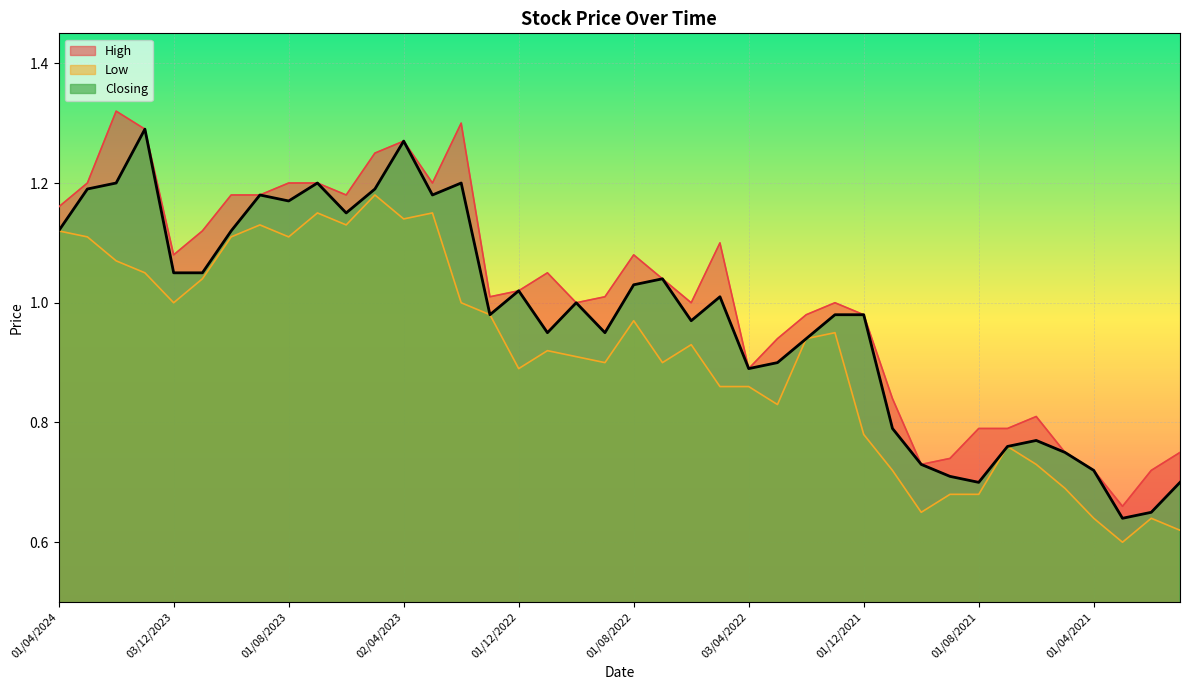

Reading left to right, list all the values displayed in this chart.

High: 01/04/2024=1.2	03/03/2024=1.2	01/02/2024=1.3	02/01/2024=1.3	03/12/2023=1.1	01/11/2023=1.1	01/10/2023=1.2	03/09/2023=1.2	01/08/2023=1.2	02/07/2023=1.2	04/06/2023=1.2	01/05/2023=1.2	02/04/2023=1.3	01/03/2023=1.2	01/02/2023=1.3	02/01/2023=1.0	01/12/2022=1.0	01/11/2022=1.1	02/10/2022=1.0	01/09/2022=1.0	01/08/2022=1.1	03/07/2022=1.0	01/06/2022=1.0	08/05/2022=1.1	03/04/2022=0.9	01/03/2022=0.9	01/02/2022=1.0	02/01/2022=1.0	01/12/2021=1.0	01/11/2021=0.8	03/10/2021=0.7	01/09/2021=0.7	01/08/2021=0.8	01/07/2021=0.8	01/06/2021=0.8	02/05/2021=0.8	01/04/2021=0.7	01/03/2021=0.7	01/02/2021=0.7	03/01/2021=0.8
Low: 01/04/2024=1.1	03/03/2024=1.1	01/02/2024=1.1	02/01/2024=1.1	03/12/2023=1.0	01/11/2023=1.0	01/10/2023=1.1	03/09/2023=1.1	01/08/2023=1.1	02/07/2023=1.1	04/06/2023=1.1	01/05/2023=1.2	02/04/2023=1.1	01/03/2023=1.1	01/02/2023=1.0	02/01/2023=1.0	01/12/2022=0.9	01/11/2022=0.9	02/10/2022=0.9	01/09/2022=0.9	01/08/2022=1.0	03/07/2022=0.9	01/06/2022=0.9	08/05/2022=0.9	03/04/2022=0.9	01/03/2022=0.8	01/02/2022=0.9	02/01/2022=0.9	01/12/2021=0.8	01/11/2021=0.7	03/10/2021=0.7	01/09/2021=0.7	01/08/2021=0.7	01/07/2021=0.8	01/06/2021=0.7	02/05/2021=0.7	01/04/2021=0.6	01/03/2021=0.6	01/02/2021=0.6	03/01/2021=0.6
Closing: 01/04/2024=1.1	03/03/2024=1.2	01/02/2024=1.2	02/01/2024=1.3	03/12/2023=1.1	01/11/2023=1.1	01/10/2023=1.1	03/09/2023=1.2	01/08/2023=1.2	02/07/2023=1.2	04/06/2023=1.1	01/05/2023=1.2	02/04/2023=1.3	01/03/2023=1.2	01/02/2023=1.2	02/01/2023=1.0	01/12/2022=1.0	01/11/2022=0.9	02/10/2022=1.0	01/09/2022=0.9	01/08/2022=1.0	03/07/2022=1.0	01/06/2022=1.0	08/05/2022=1.0	03/04/2022=0.9	01/03/2022=0.9	01/02/2022=0.9	02/01/2022=1.0	01/12/2021=1.0	01/11/2021=0.8	03/10/2021=0.7	01/09/2021=0.7	01/08/2021=0.7	01/07/2021=0.8	01/06/2021=0.8	02/05/2021=0.8	01/04/2021=0.7	01/03/2021=0.6	01/02/2021=0.7	03/01/2021=0.7